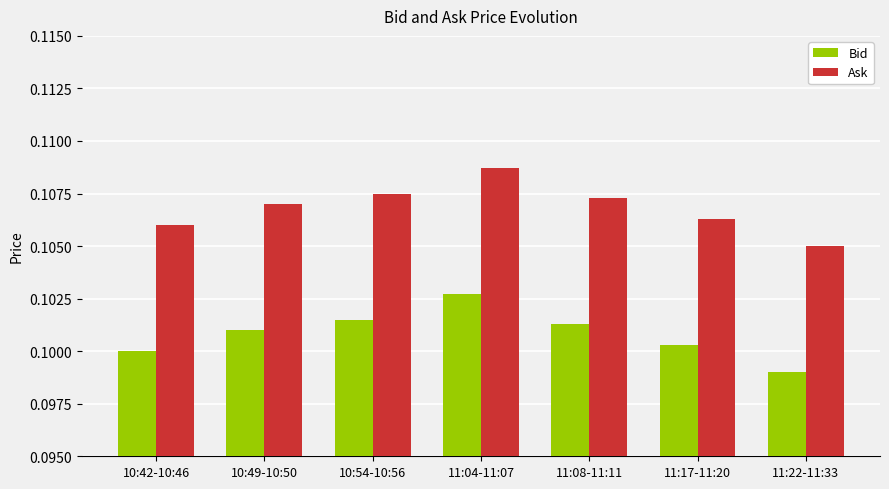

The Ask series shows 0.1 at 11:17-11:20. True or false?

True